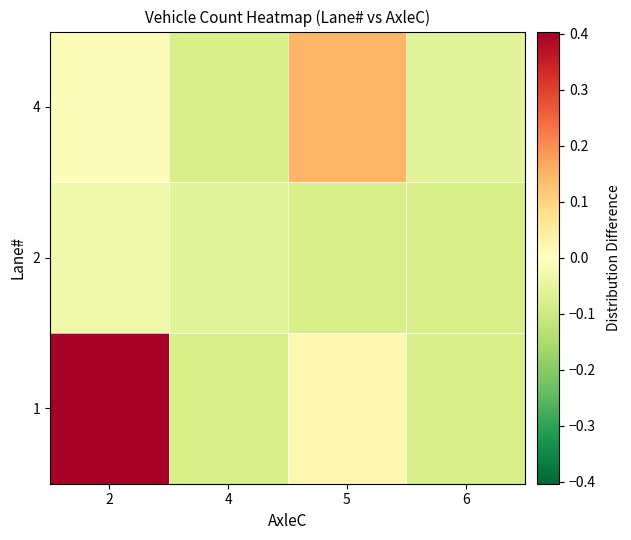

Rank the series at 4 from highest to lowest value.

2, 1, 4